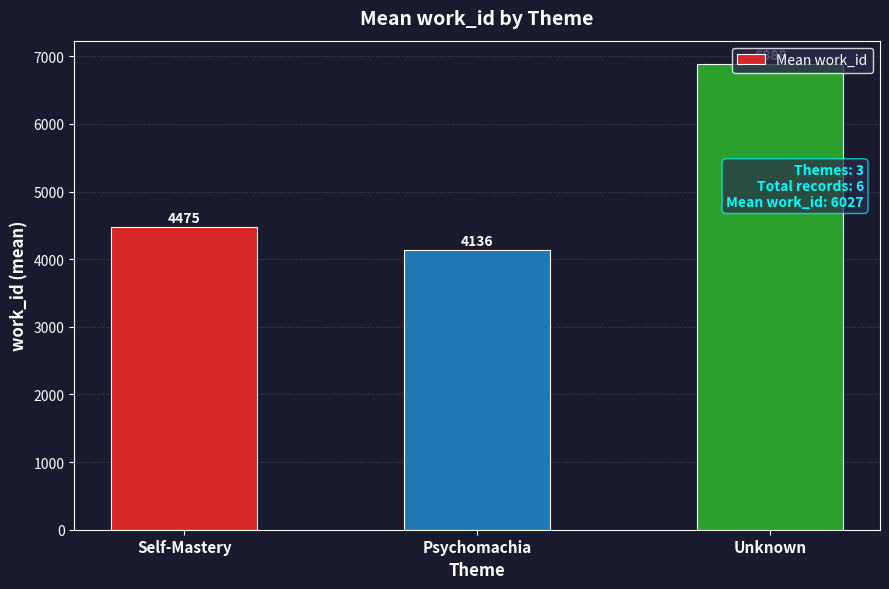

How many data points are less than 4475?

1